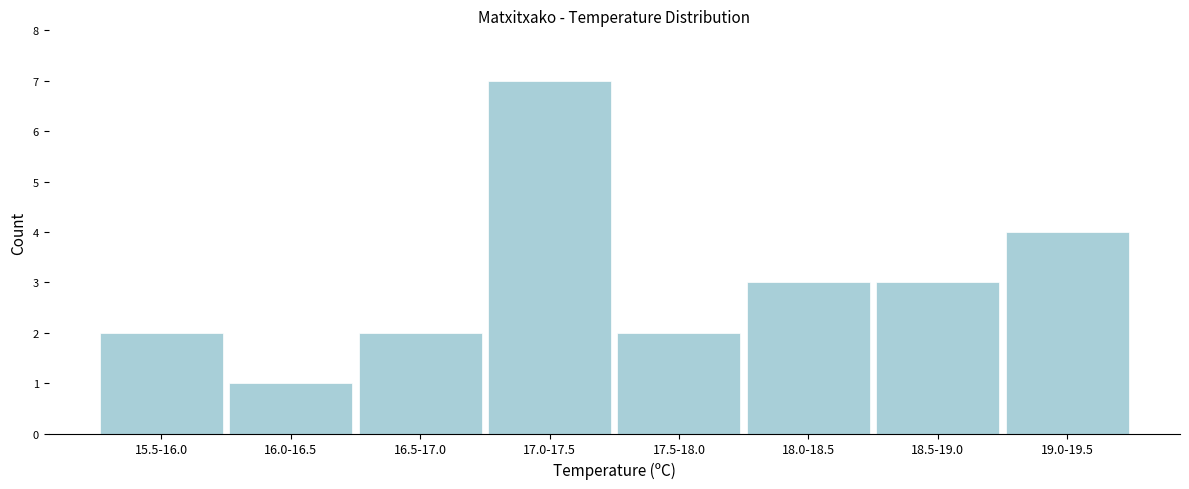

Reading left to right, list all the values displayed in this chart.

15.5-16.0=2	16.0-16.5=1	16.5-17.0=2	17.0-17.5=7	17.5-18.0=2	18.0-18.5=3	18.5-19.0=3	19.0-19.5=4